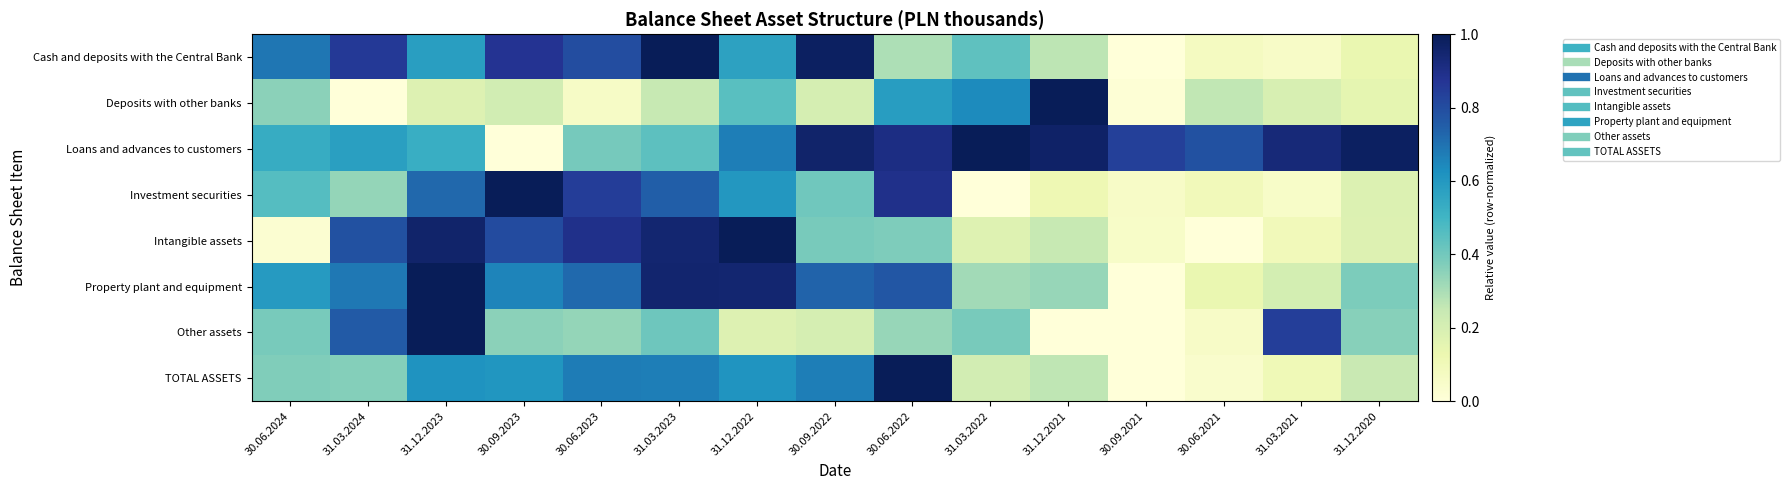

At which category is the sum across all series the highest?

31.12.2023